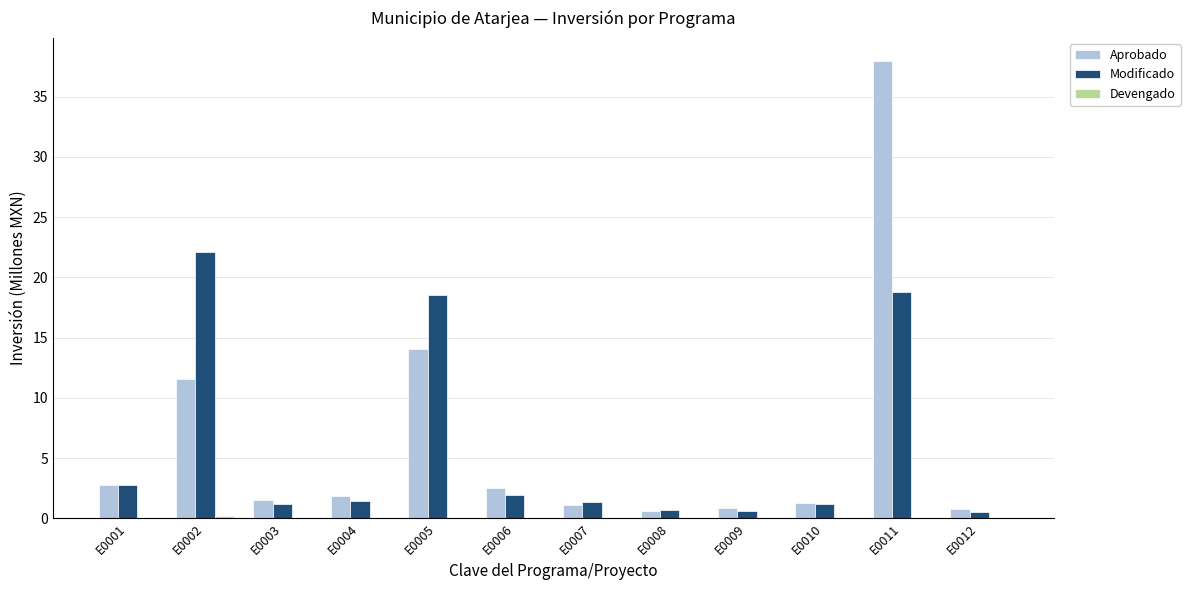

Which label corresponds to the largest value in the chart?

E0011